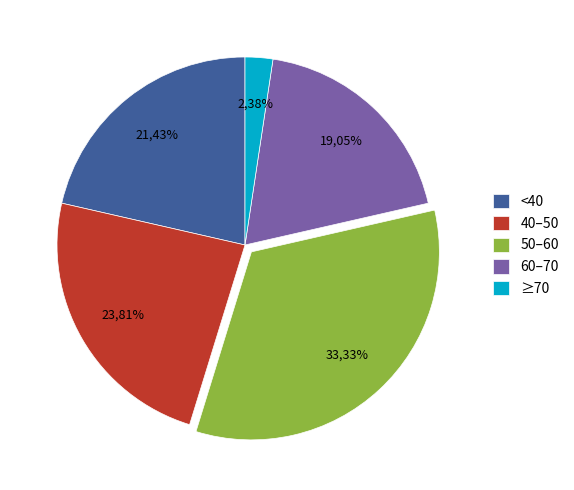

Does rocnik 1999 represent more than half of the total?

No